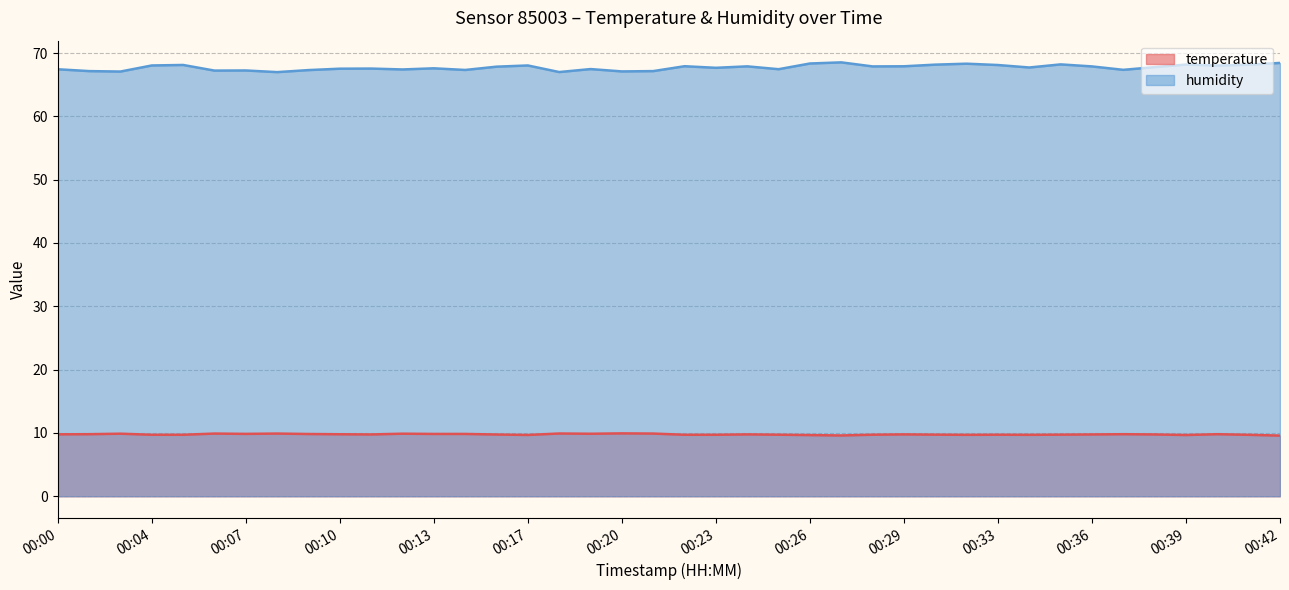

What is the lowest value of the temperature series?

9.6